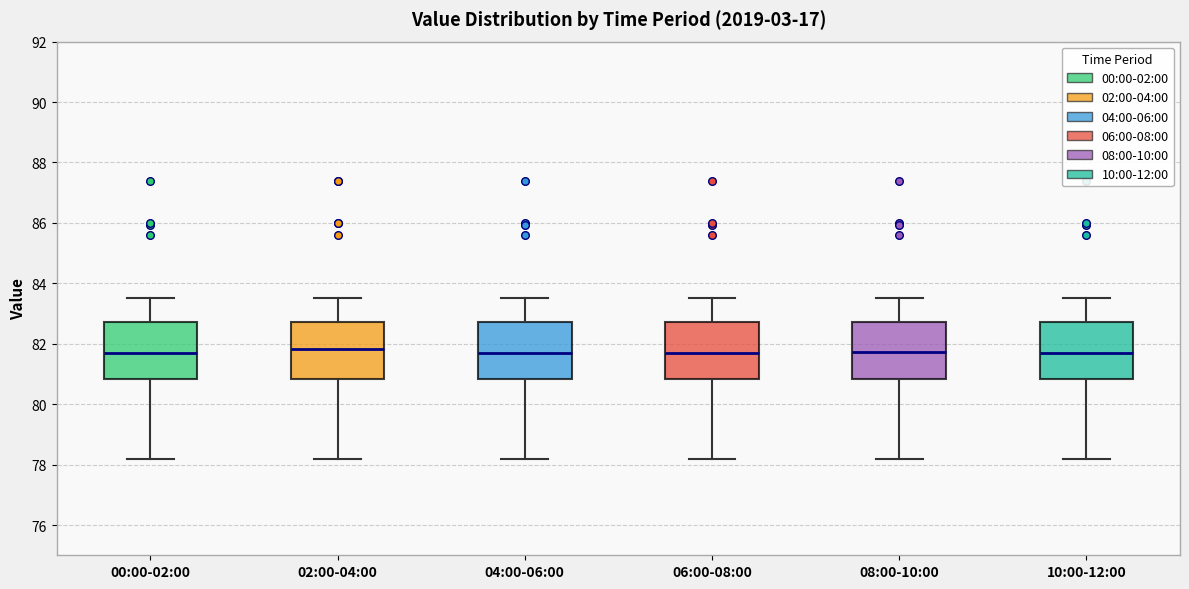

Reading left to right, transcribe this box plot: for each box, give where its median line is, the range the box spans, and where its two whiskers end, as read against the y-axis. The values are not printed on the chart, so give them approximately, as read against the axis.

00:00-02:00: median 81.6, box 80.8 to 82.8, whiskers 78.2 to 83.6
02:00-04:00: median 81.8, box 80.8 to 82.8, whiskers 78.2 to 83.6
04:00-06:00: median 81.6, box 80.8 to 82.8, whiskers 78.2 to 83.6
06:00-08:00: median 81.6, box 80.8 to 82.8, whiskers 78.2 to 83.6
08:00-10:00: median 81.8, box 80.8 to 82.8, whiskers 78.2 to 83.6
10:00-12:00: median 81.6, box 80.8 to 82.8, whiskers 78.2 to 83.6